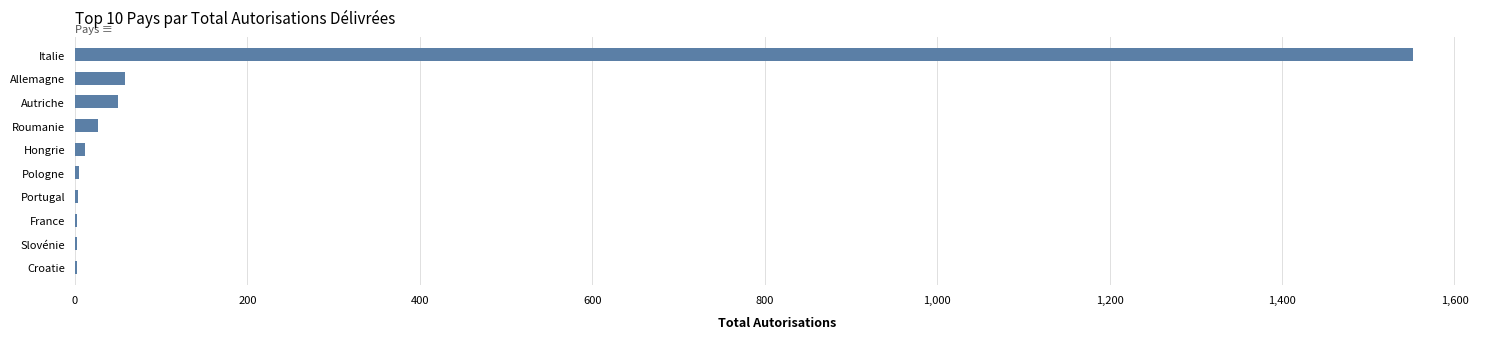

The chart shows a value of 58 at Allemagne. True or false?

True